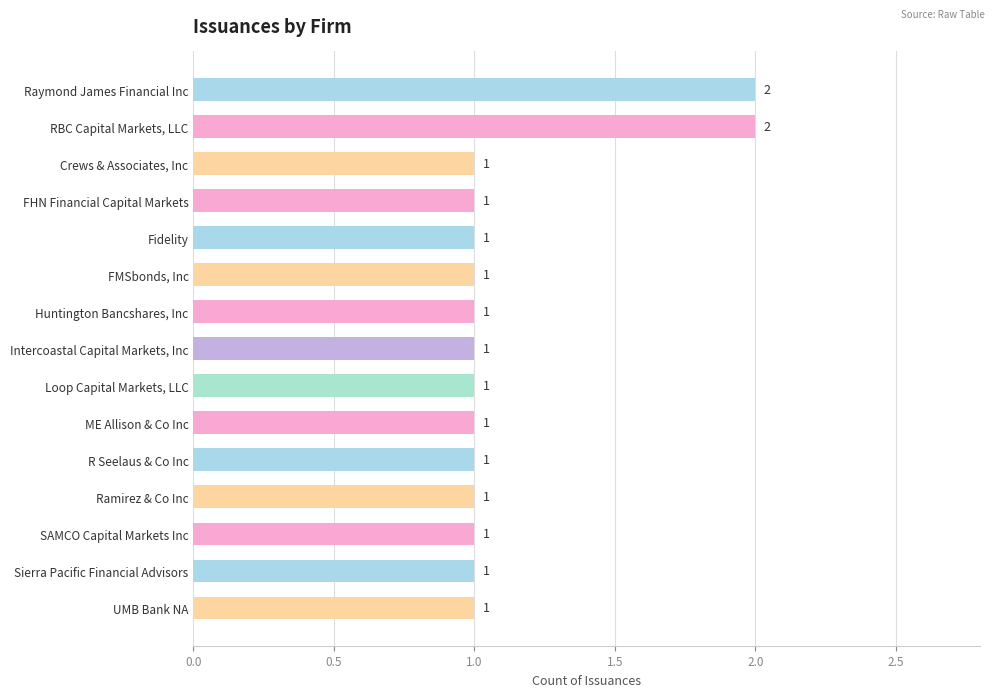

Between Raymond James Financial Inc and Fidelity, which is larger?

Raymond James Financial Inc